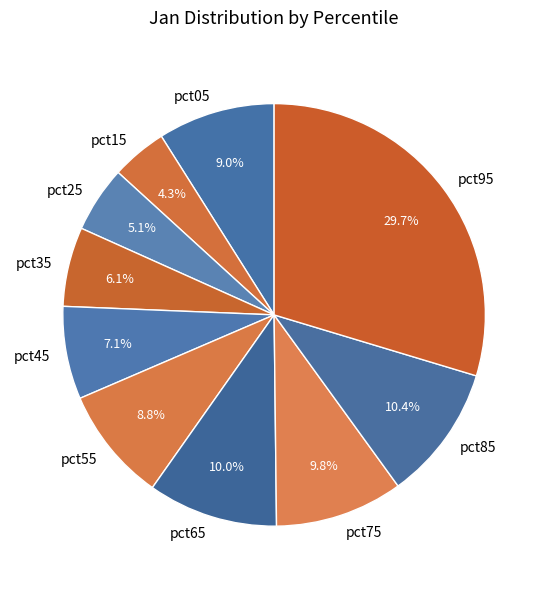

How many slices are in this pie chart?

10